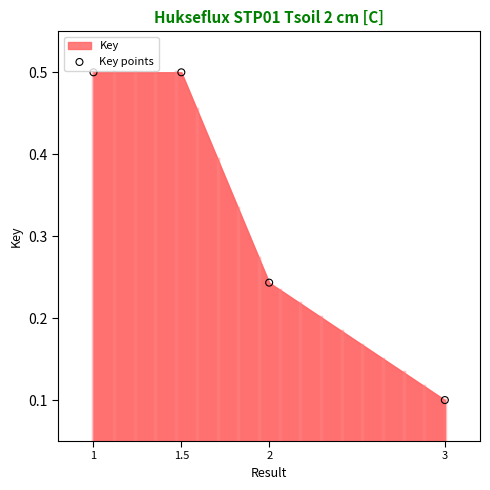

What is the range of X values (max minus min)?

2.0